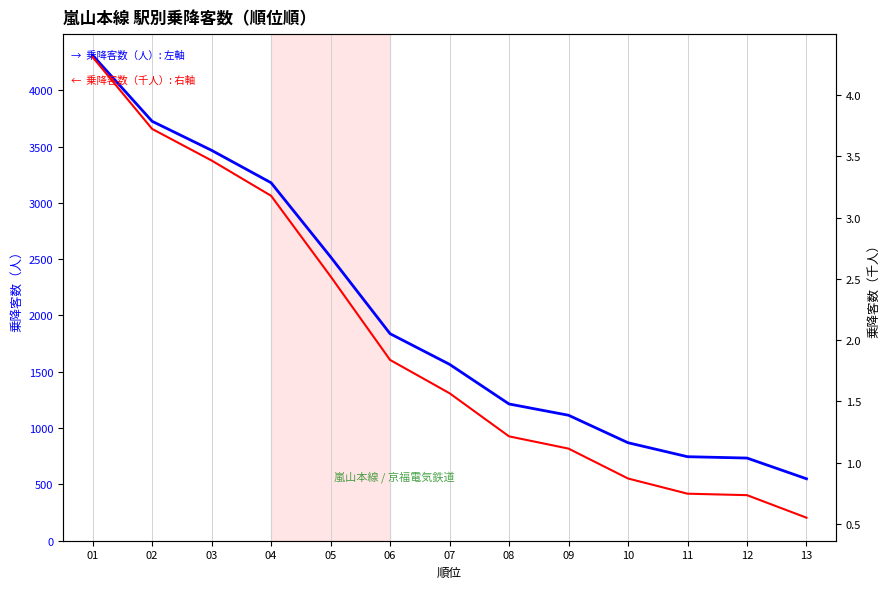

Reading right to left, extract all data points from this chart.

乗降客数: 13=550.0	12=734.0	11=746.0	10=870.0	09=1114.0	08=1214.0	07=1566.0	06=1838.0	05=2520.0	04=3178.0	03=3466.0	02=3724.0	01=4310.0
乗降客数（千人）: 13=0.6	12=0.7	11=0.7	10=0.9	09=1.1	08=1.2	07=1.6	06=1.8	05=2.5	04=3.2	03=3.5	02=3.7	01=4.3